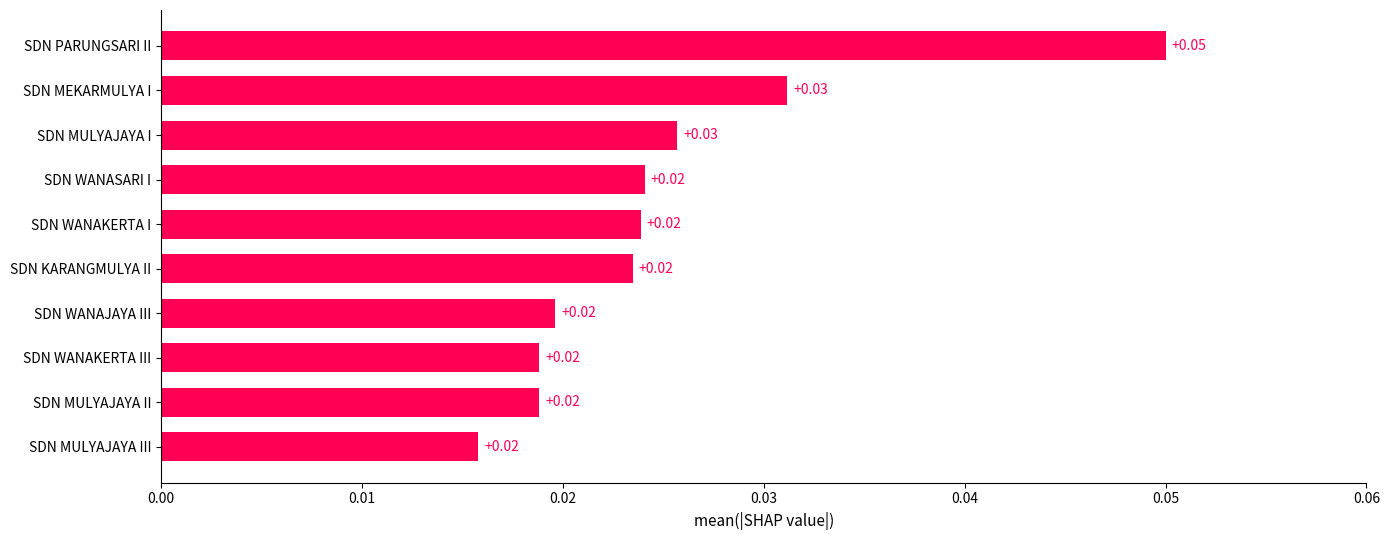

Which has a higher value, SDN PARUNGSARI II or SDN WANAKERTA I?

SDN PARUNGSARI II